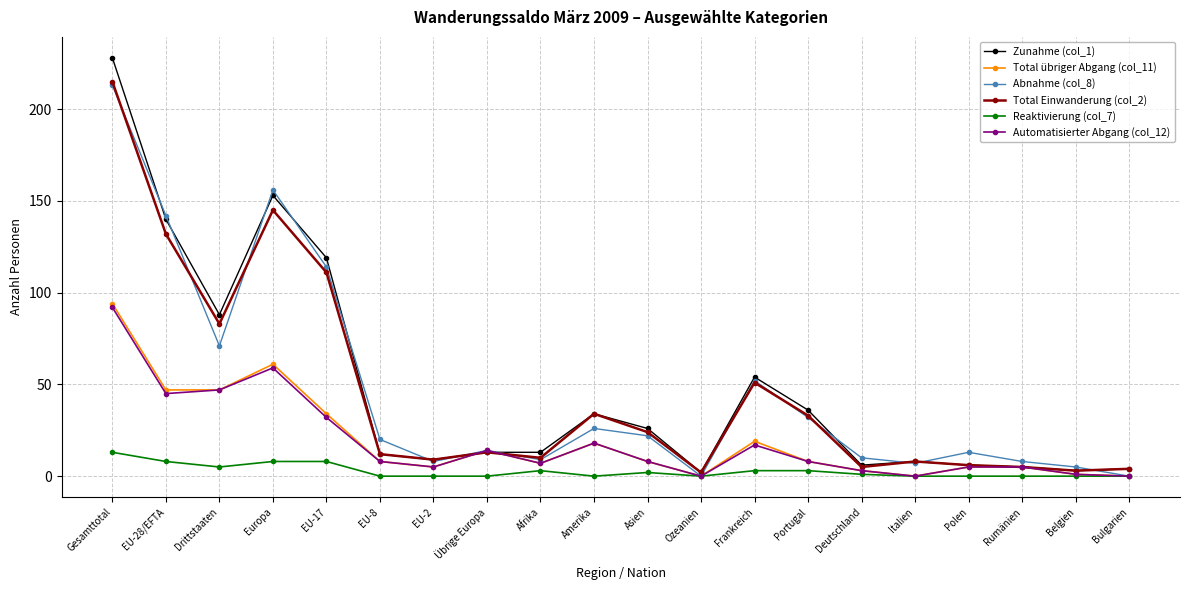

What is the value of the Automatisierter Abgang (col_12) point at the 7th from the left?

5